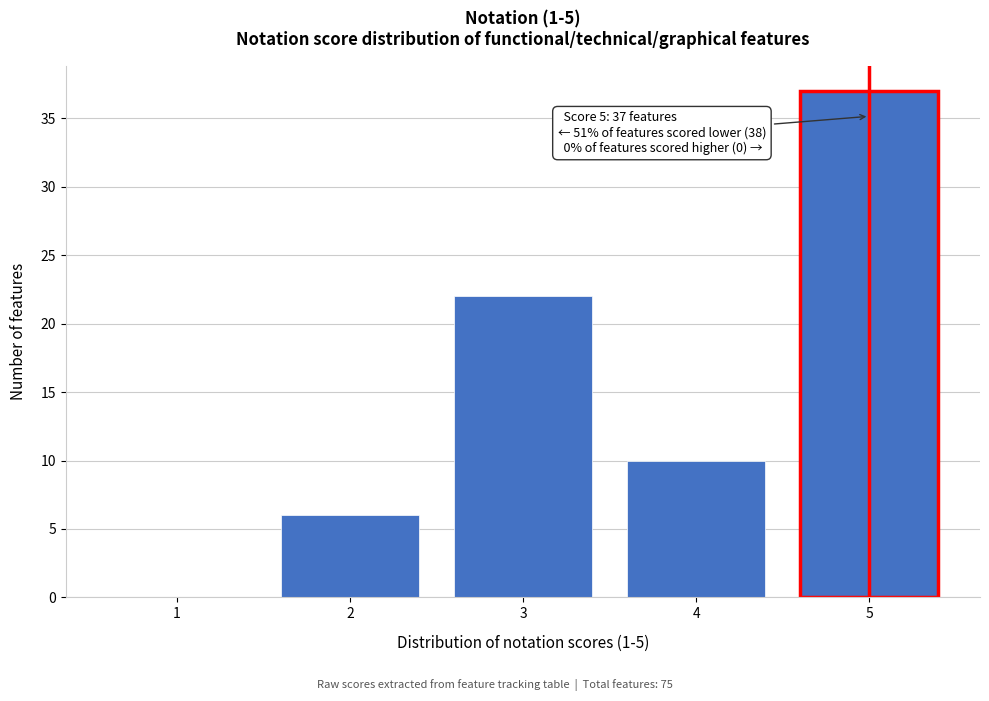

Reading left to right, list all the values displayed in this chart.

1=0	2=6	3=22	4=10	5=37